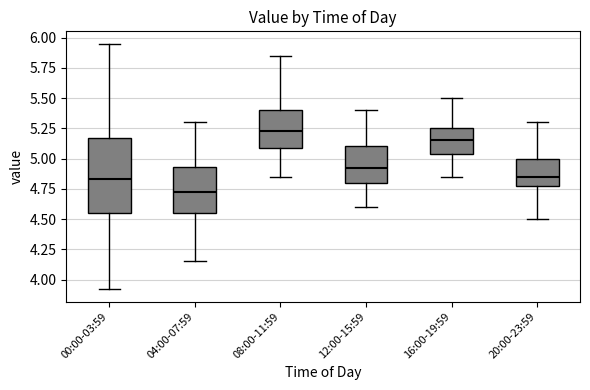

Reading left to right, transcribe this box plot: for each box, give where its median line is, the range the box spans, and where its two whiskers end, as read against the y-axis. The values are not printed on the chart, so give them approximately, as read against the axis.

00:00-03:59: median 4.85, box 4.55 to 5.15, whiskers 3.90 to 5.95
04:00-07:59: median 4.75, box 4.55 to 4.95, whiskers 4.15 to 5.30
08:00-11:59: median 5.25, box 5.10 to 5.40, whiskers 4.85 to 5.85
12:00-15:59: median 4.95, box 4.80 to 5.10, whiskers 4.60 to 5.40
16:00-19:59: median 5.15, box 5.05 to 5.25, whiskers 4.85 to 5.50
20:00-23:59: median 4.85, box 4.80 to 5.00, whiskers 4.50 to 5.30